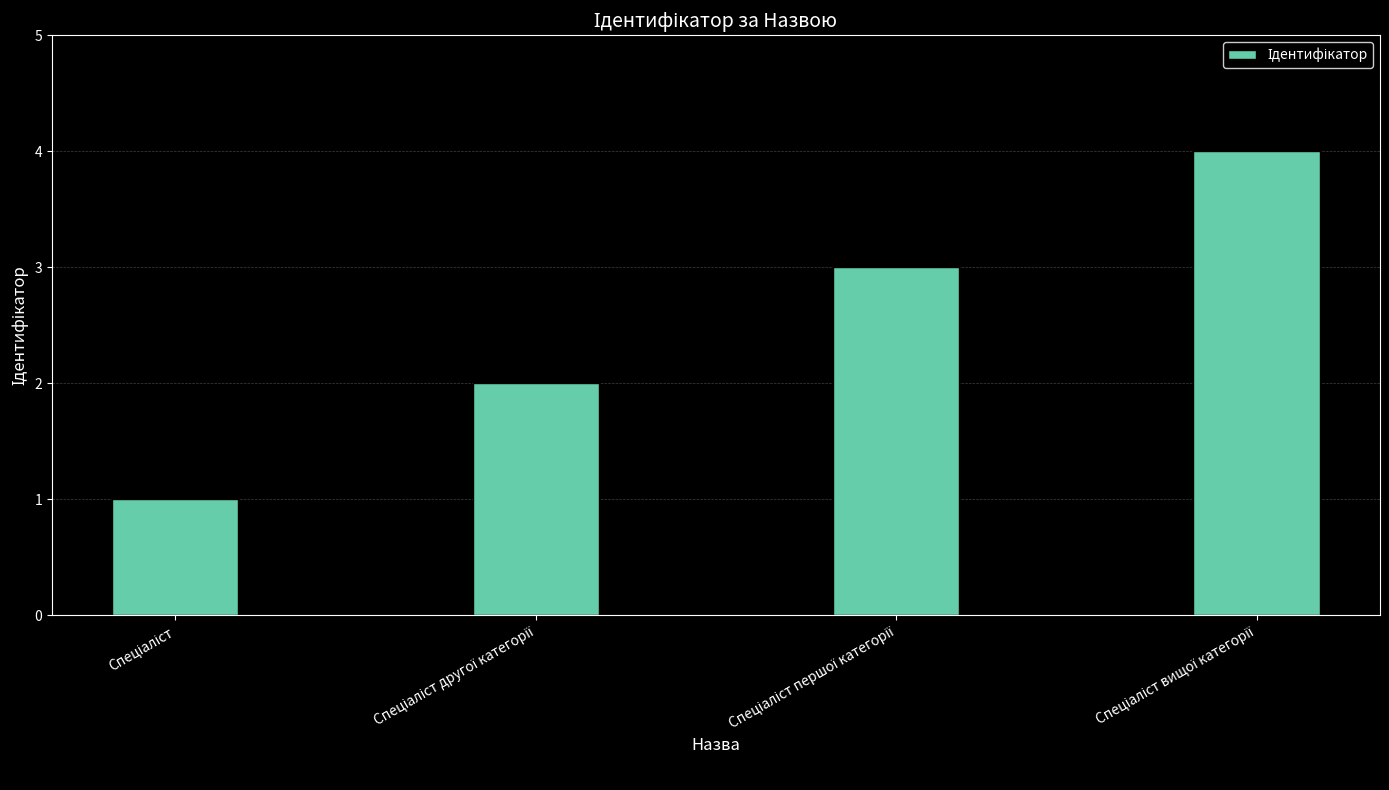

What is the sum of all values?

10